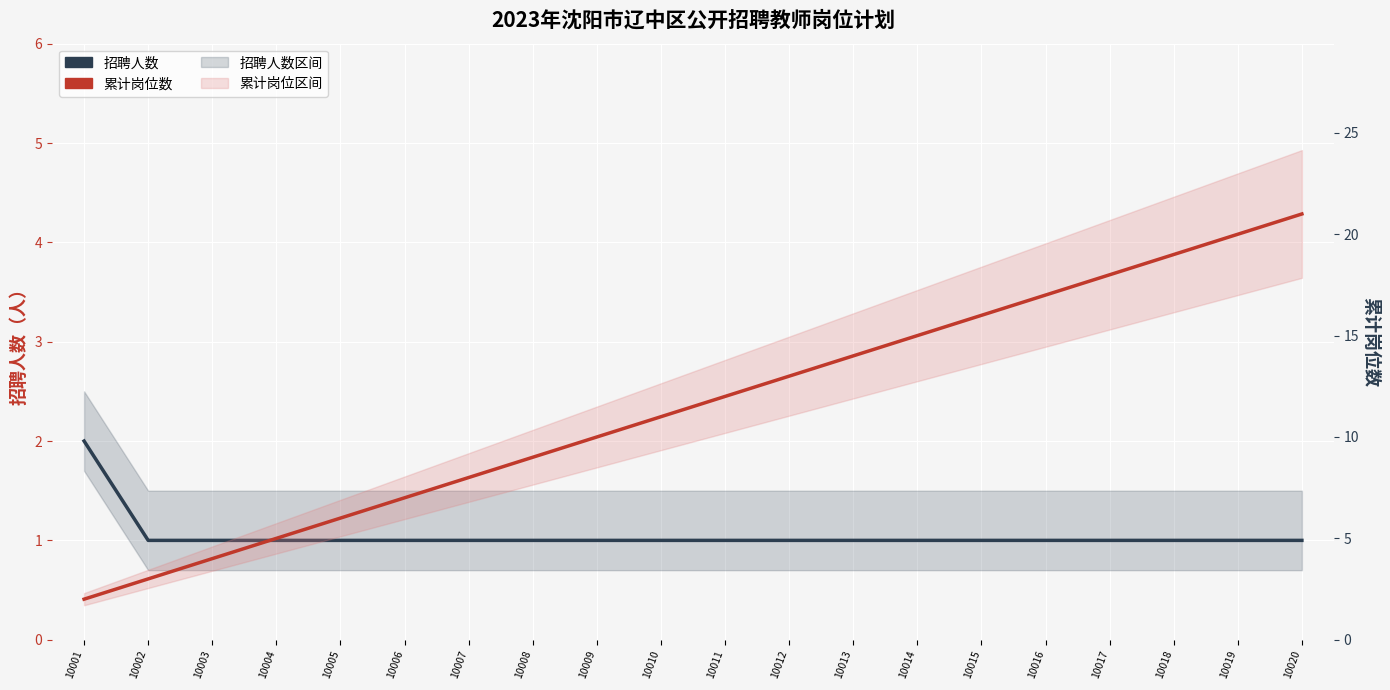

Reading right to left, list all the values displayed in this chart.

招聘人数: 10020=1	10019=1	10018=1	10017=1	10016=1	10015=1	10014=1	10013=1	10012=1	10011=1	10010=1	10009=1	10008=1	10007=1	10006=1	10005=1	10004=1	10003=1	10002=1	10001=2
累计岗位数: 10020=21	10019=20	10018=19	10017=18	10016=17	10015=16	10014=15	10013=14	10012=13	10011=12	10010=11	10009=10	10008=9	10007=8	10006=7	10005=6	10004=5	10003=4	10002=3	10001=2